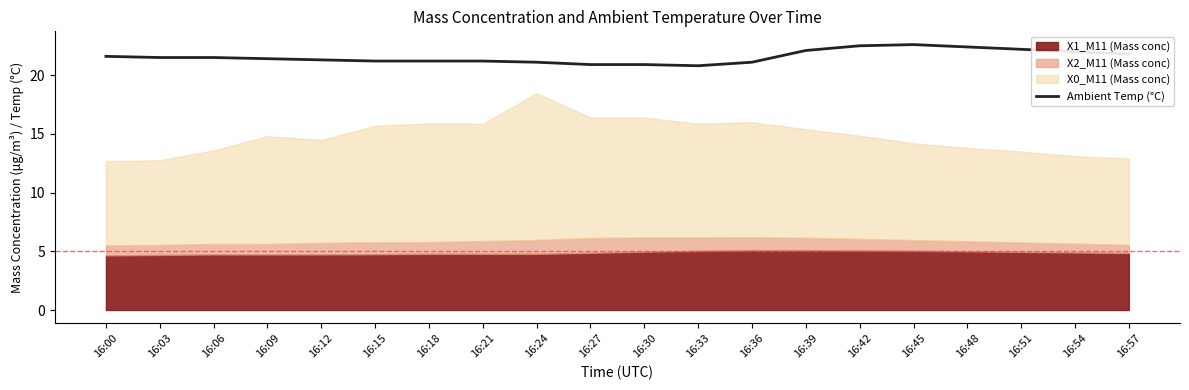

What is the minimum value shown in the chart?

20.8